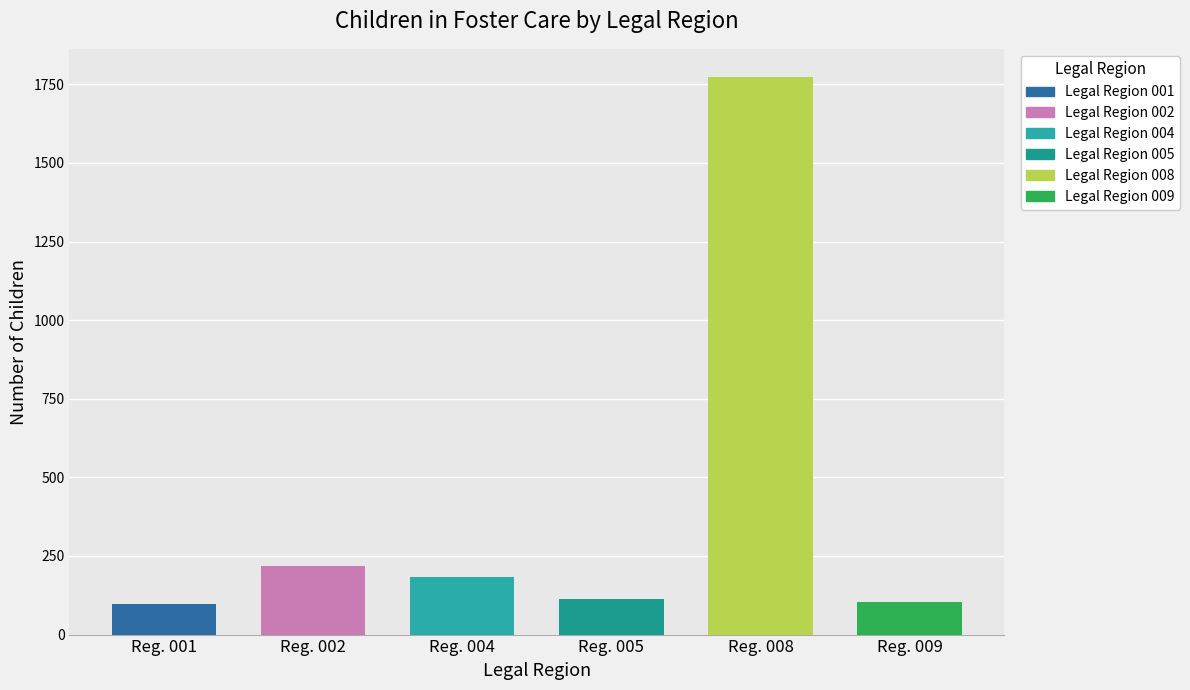

What are all the series names shown in the legend?

Legal Region 001, Legal Region 002, Legal Region 004, Legal Region 005, Legal Region 008, Legal Region 009